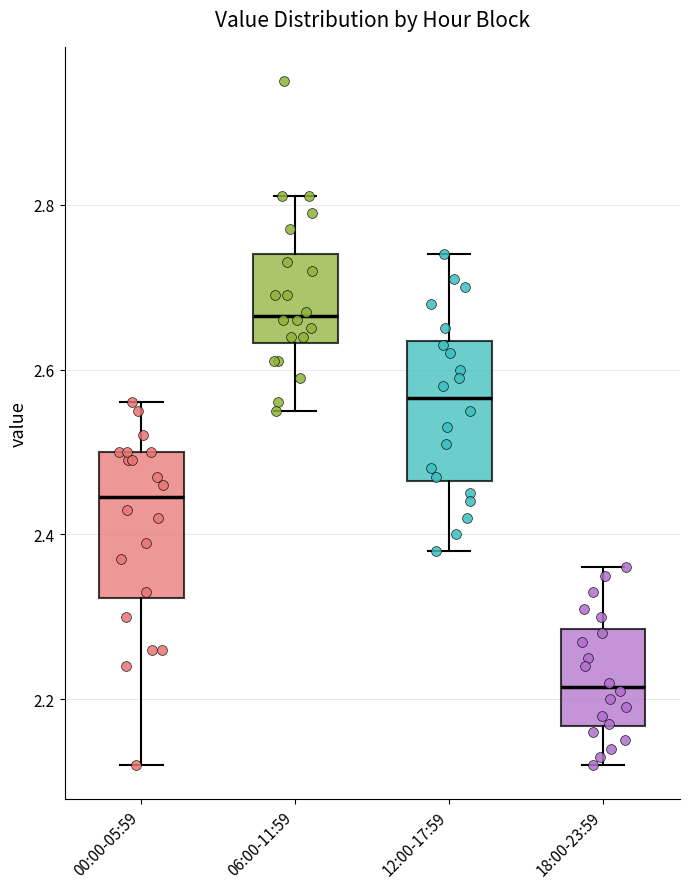

Reading left to right, transcribe this box plot: for each box, give where its median line is, the range the box spans, and where its two whiskers end, as read against the y-axis. The values are not printed on the chart, so give them approximately, as read against the axis.

00:00-05:59: median 2.44, box 2.32 to 2.50, whiskers 2.12 to 2.56
06:00-11:59: median 2.66, box 2.64 to 2.74, whiskers 2.56 to 2.82
12:00-17:59: median 2.56, box 2.46 to 2.64, whiskers 2.38 to 2.74
18:00-23:59: median 2.22, box 2.16 to 2.28, whiskers 2.12 to 2.36